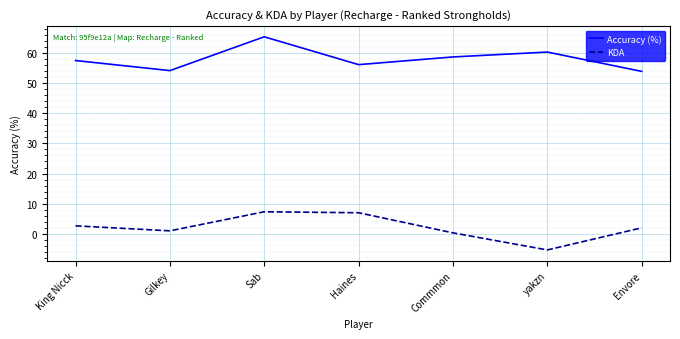

What is the minimum value for KDA?

-5.3